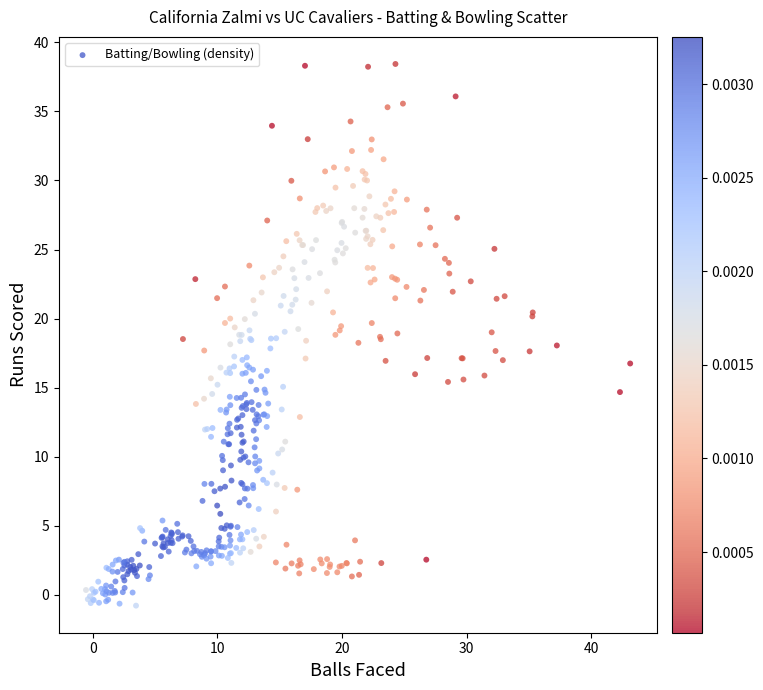

What is the range of X values (max minus min)?

43.7